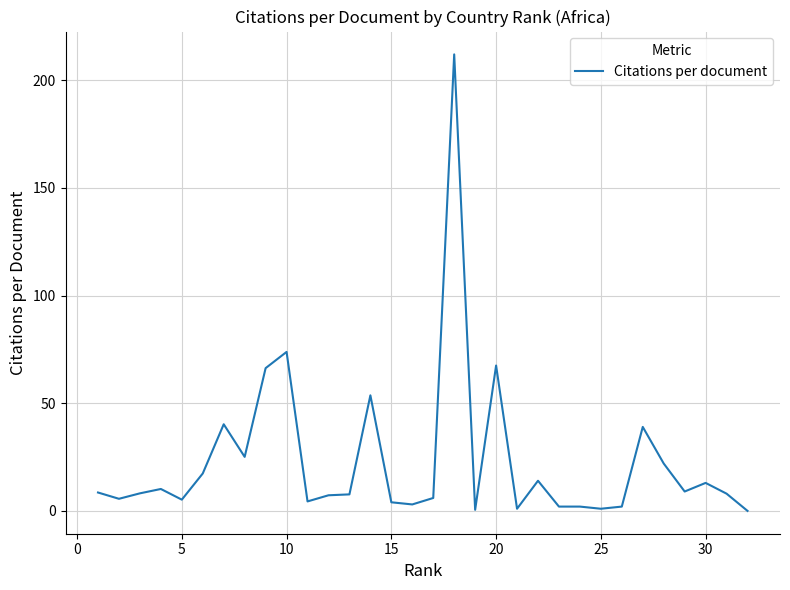

What is the difference between the maximum and minimum values?

212.0